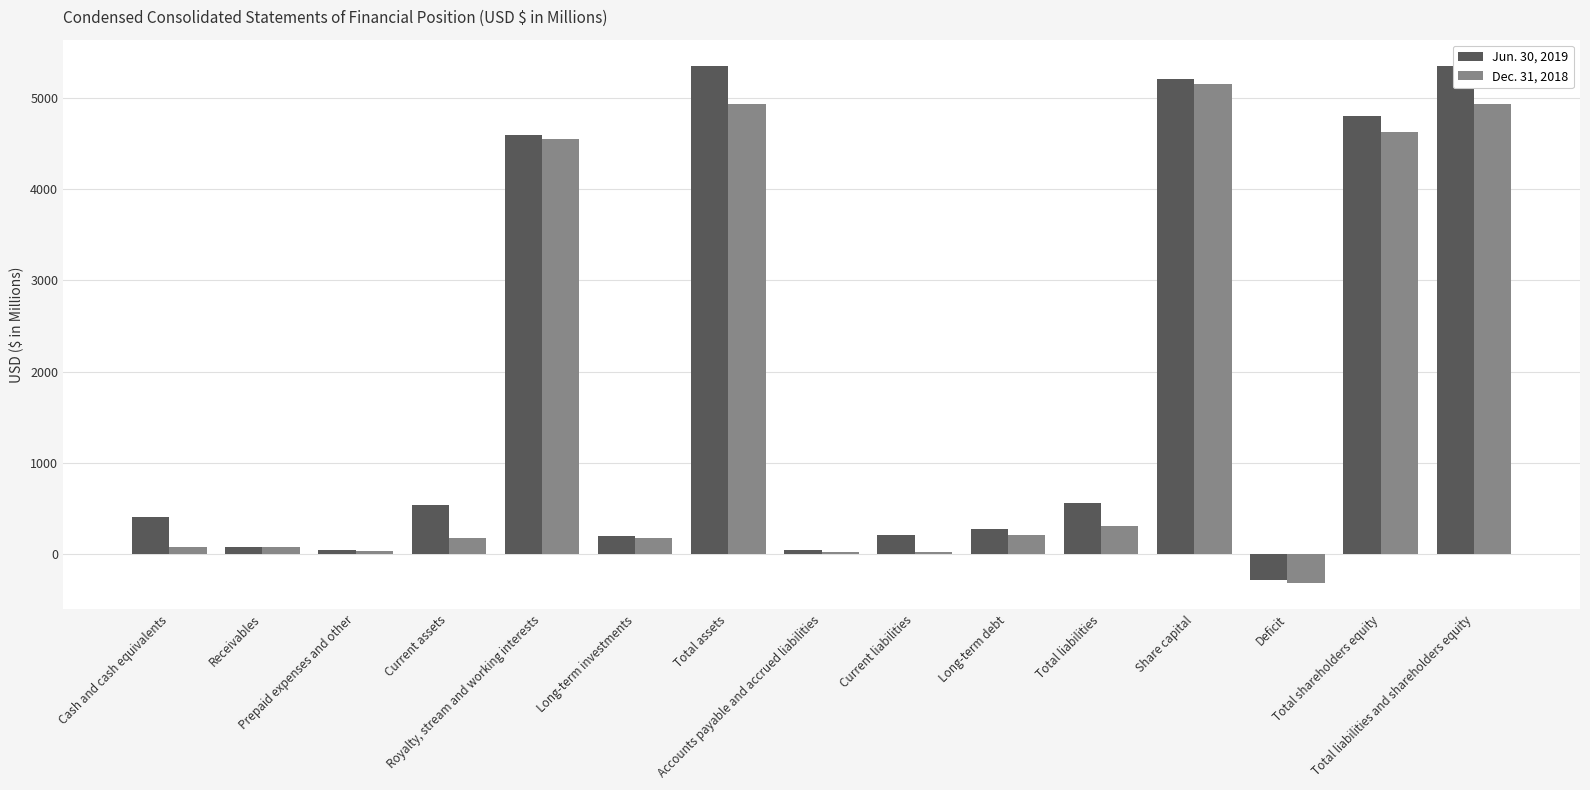

At which label is Dec. 31, 2018 closest to 2418?

Total liabilities